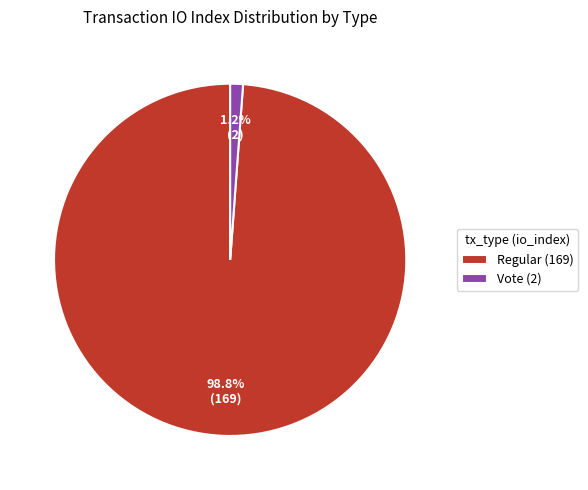

To the nearest percent, what is the difference between the largest and smallest slice percentages?

98%